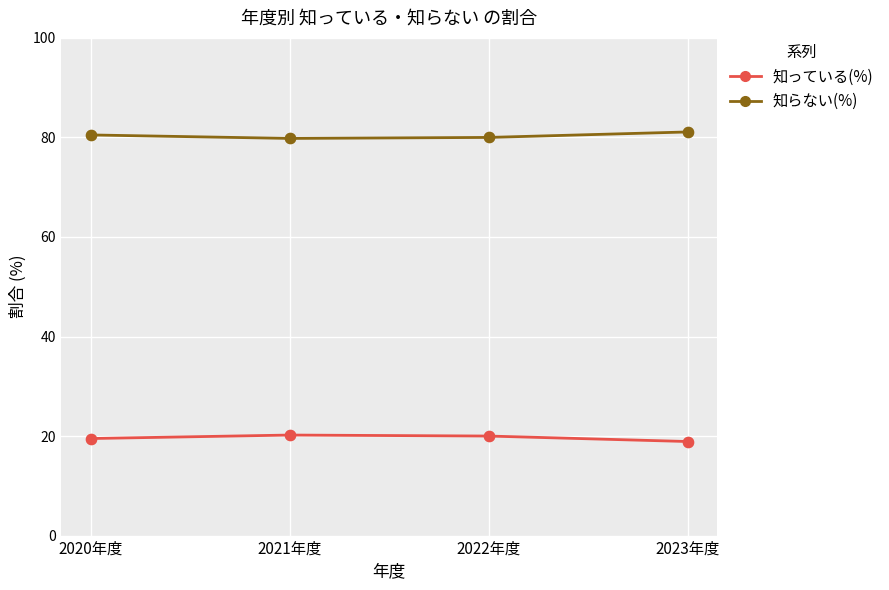

What is the spread (max minus min) of values at 2023年度?

62.2